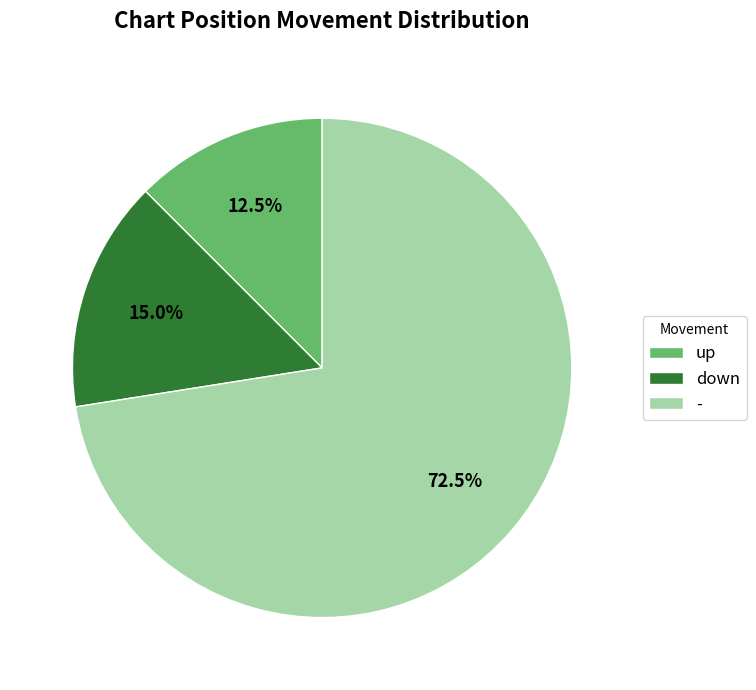

Is it true that - is 84% of the pie?

False